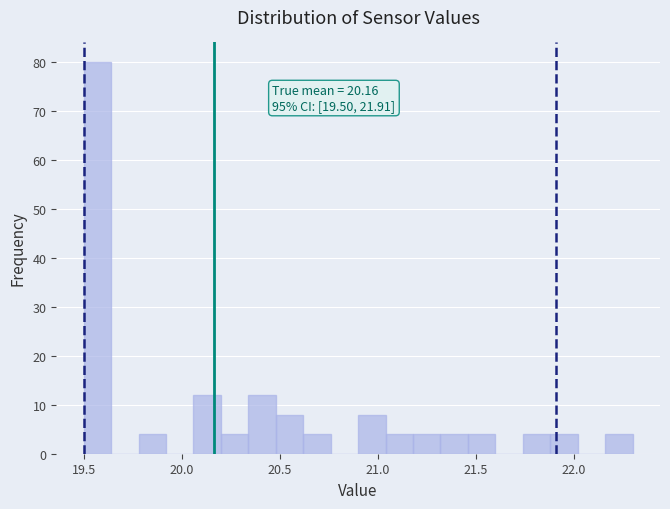

Read against the x-axis, roughly where is the centre of the tallest bar?

19.55